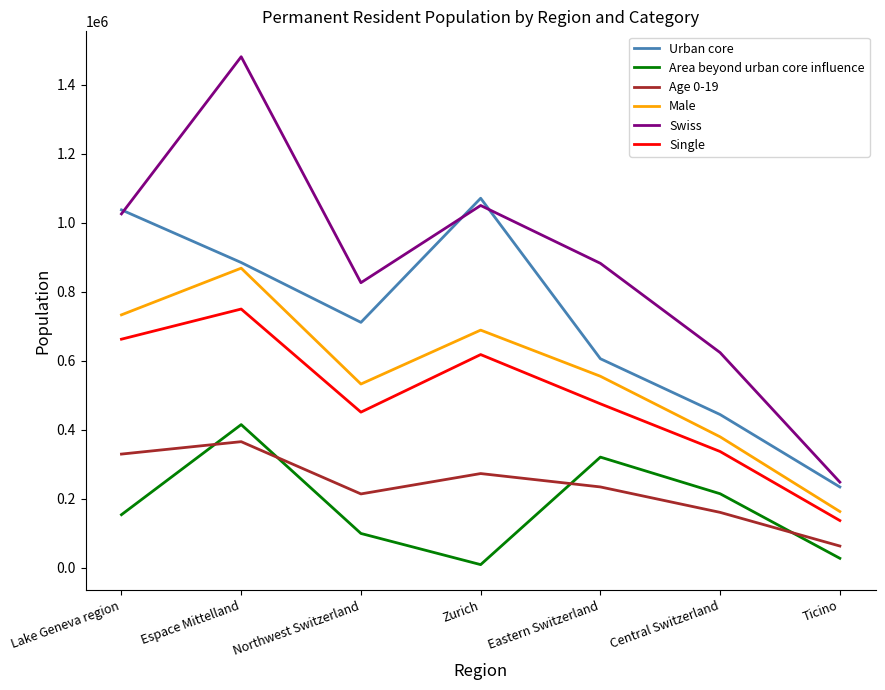

Which series changed the most between Lake Geneva region and Espace Mittelland?

Swiss